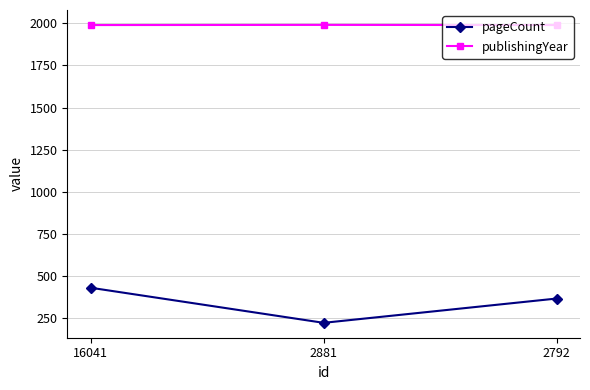

What is the difference between the highest and lowest values at 16041?

1557